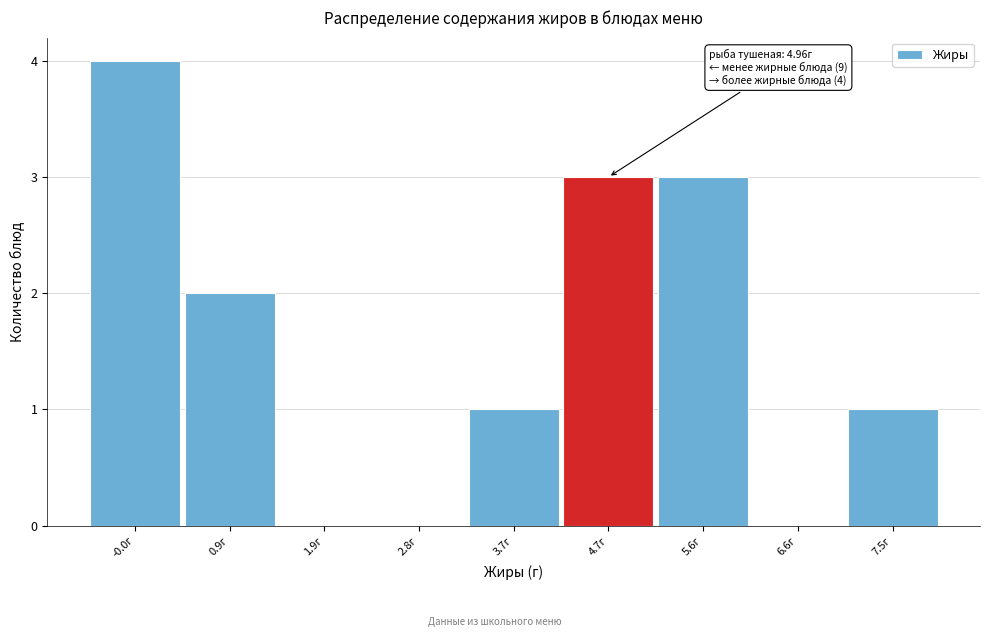

Which range on the x-axis has the tallest bar?

-0.5 to 0.4